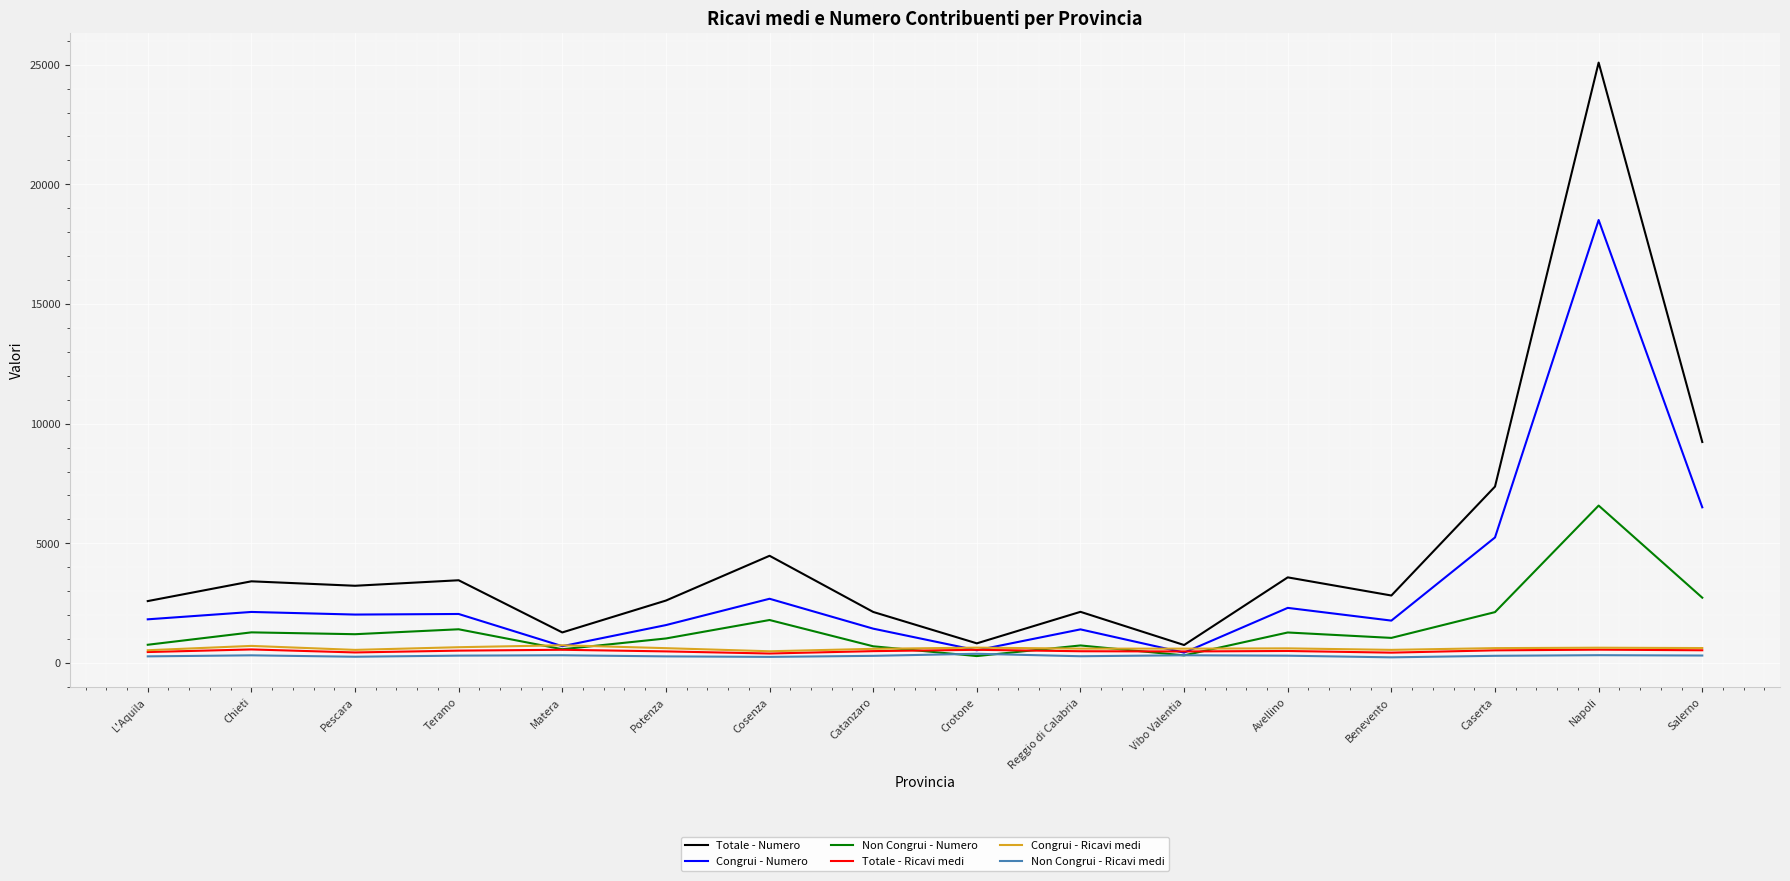

Where is Congrui - Numero nearest to the value 9471?

Salerno